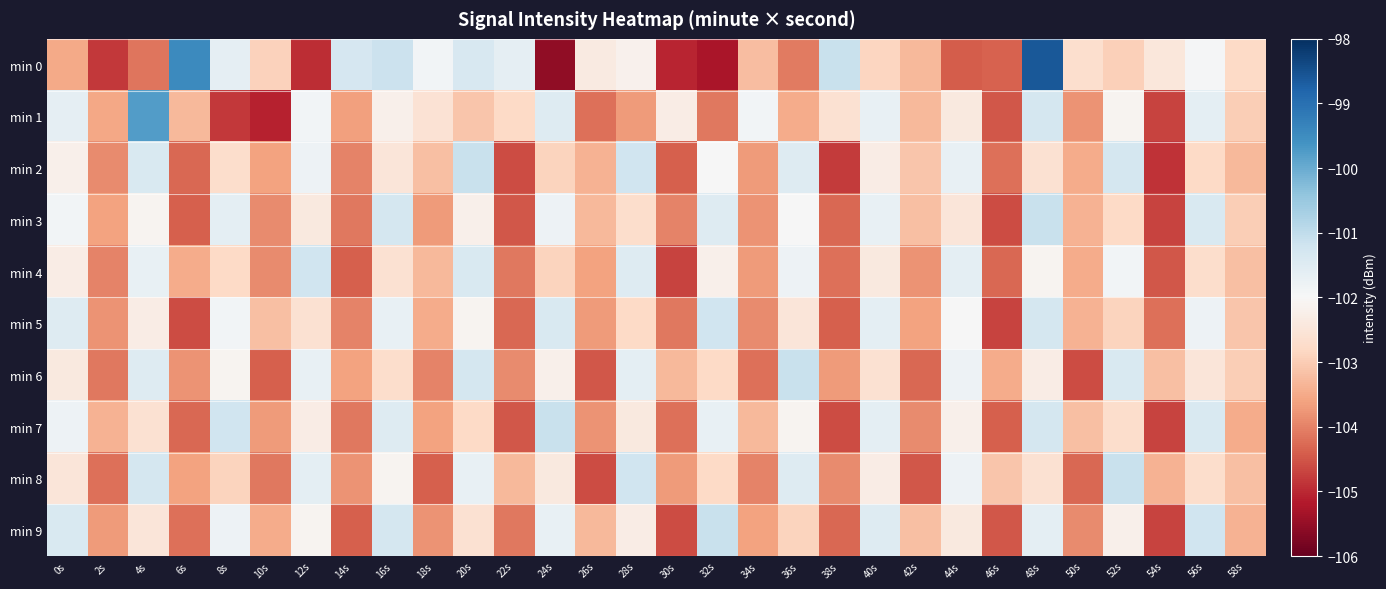

Which series has the largest total across all categories?

min 0